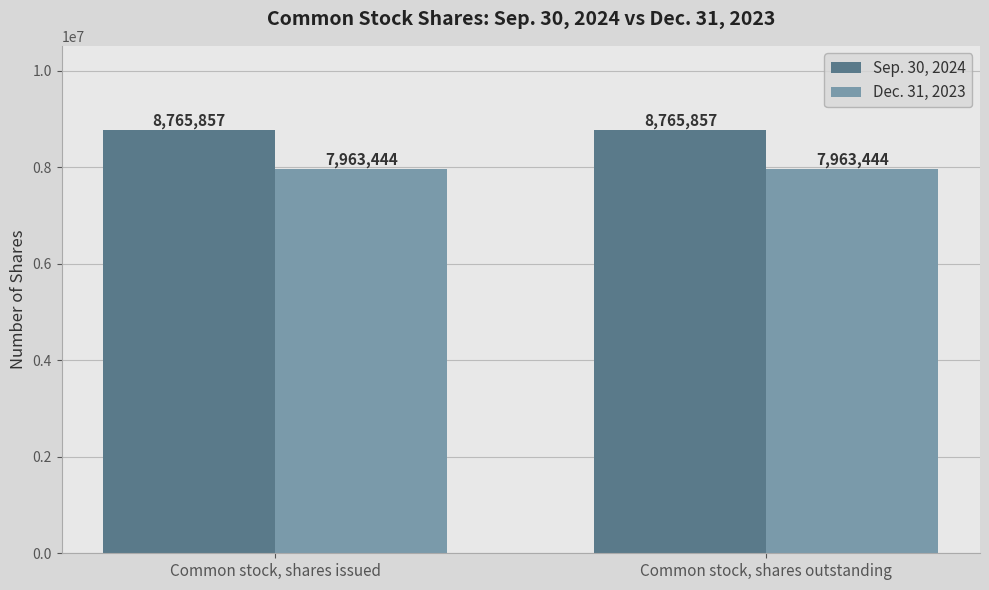

Reading left to right, transcribe all the data shown in this chart.

Sep. 30, 2024: Common stock, shares issued=8765857	Common stock, shares outstanding=8765857
Dec. 31, 2023: Common stock, shares issued=7963444	Common stock, shares outstanding=7963444